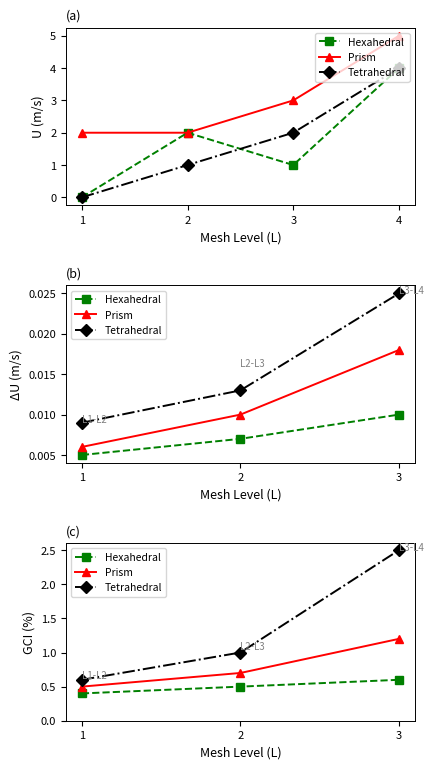

What is the difference between the Prism values at 1 and 3?

0.7